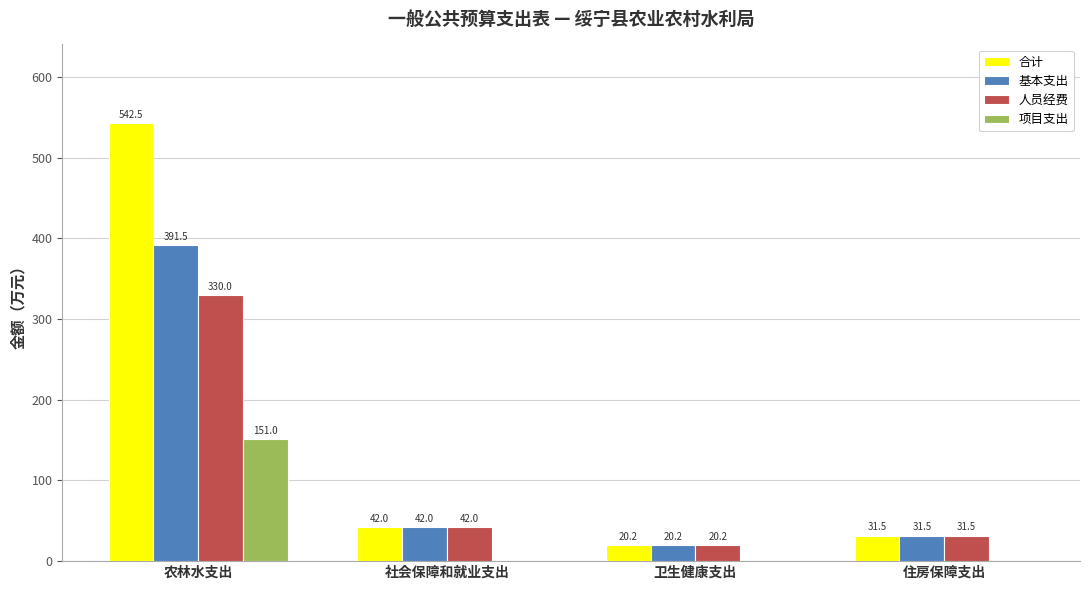

How many categories are shown in the chart?

4